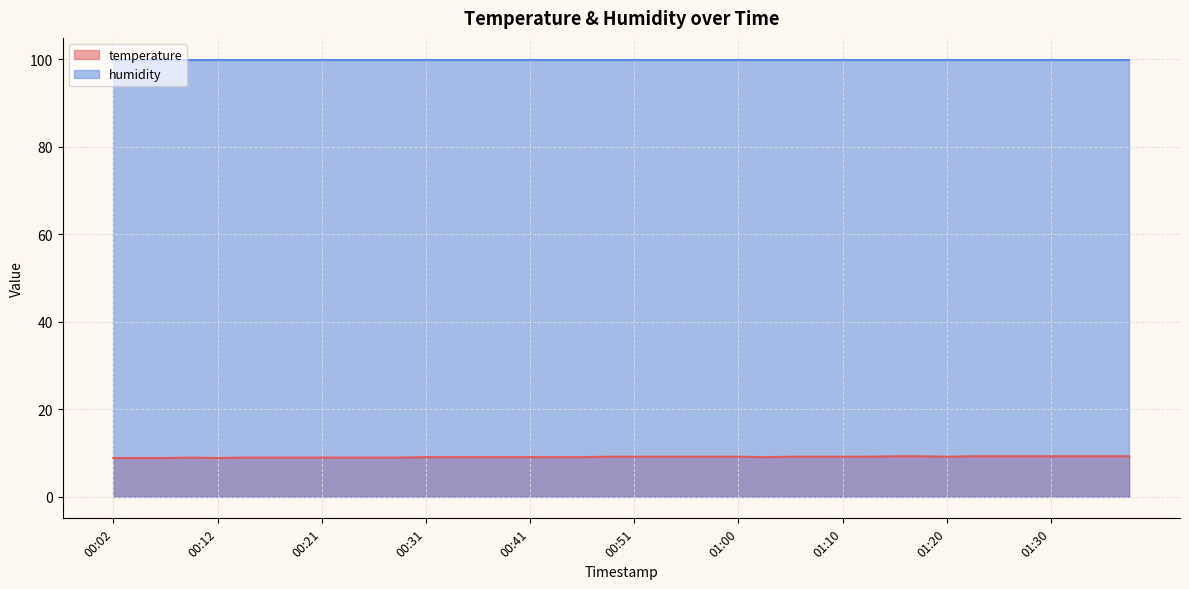

Which label corresponds to the largest value in the chart?

01:15